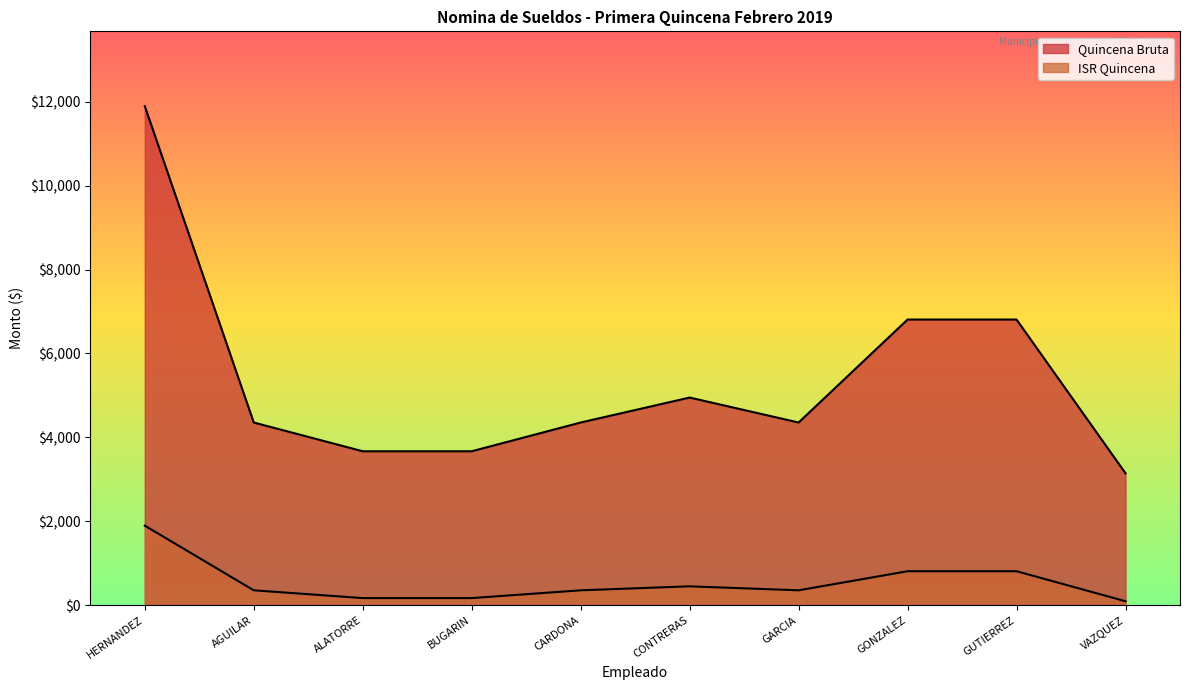

What are all the series names shown in the legend?

Quincena Bruta, ISR Quincena